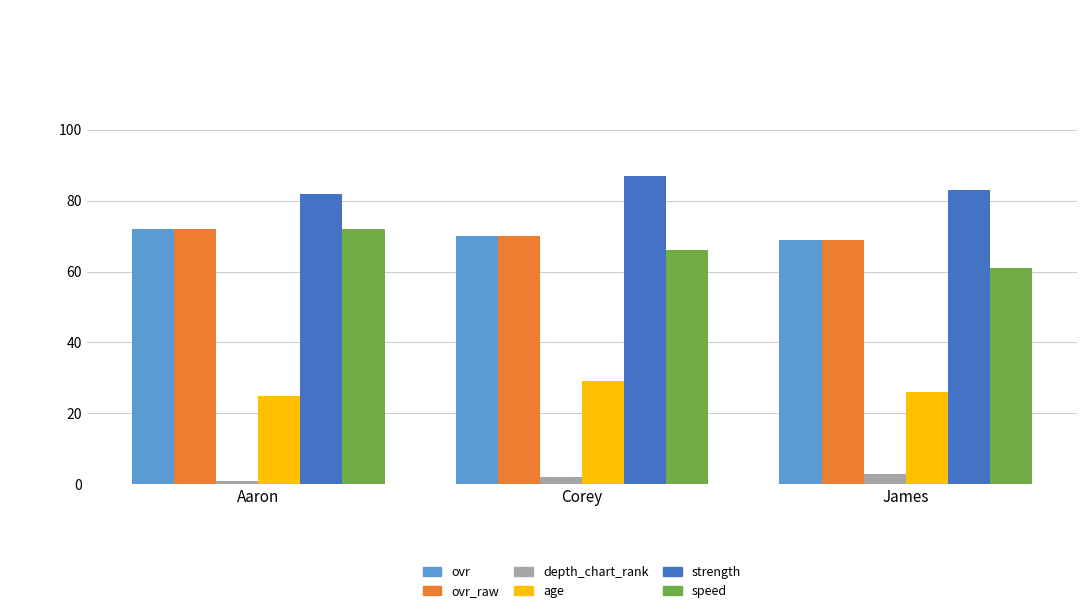

How many values in the ovr series are below 70?

1